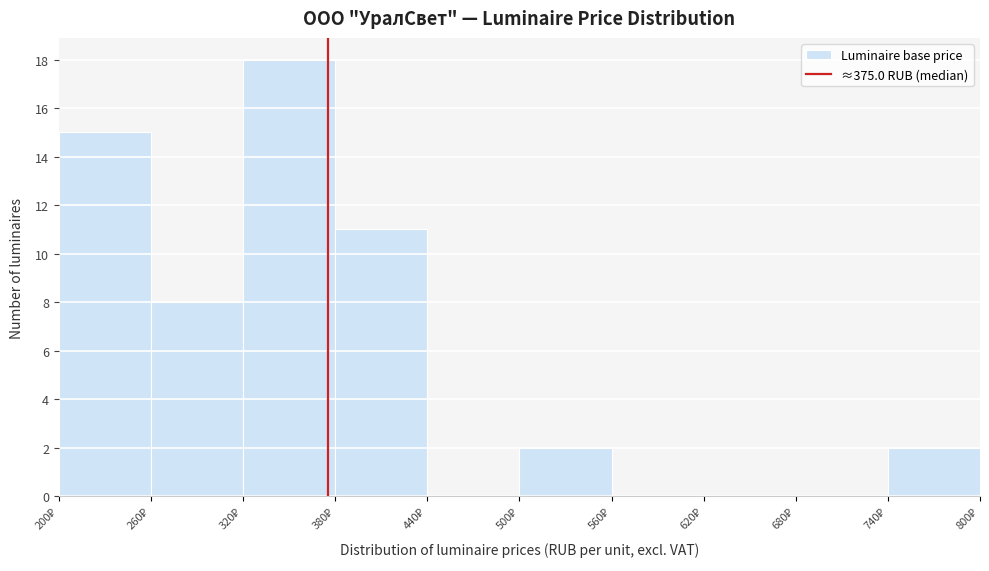

Reading left to right, transcribe this chart: for each bar, give the range it covers on the x-axis and its height. The values are not printed on the chart, so give them approximately, as read against the axis.

200 to 260: 15
260 to 320: 8
320 to 380: 18
380 to 440: 11
440 to 500: 0
500 to 560: 2
560 to 620: 0
620 to 680: 0
680 to 740: 0
740 to 800: 2